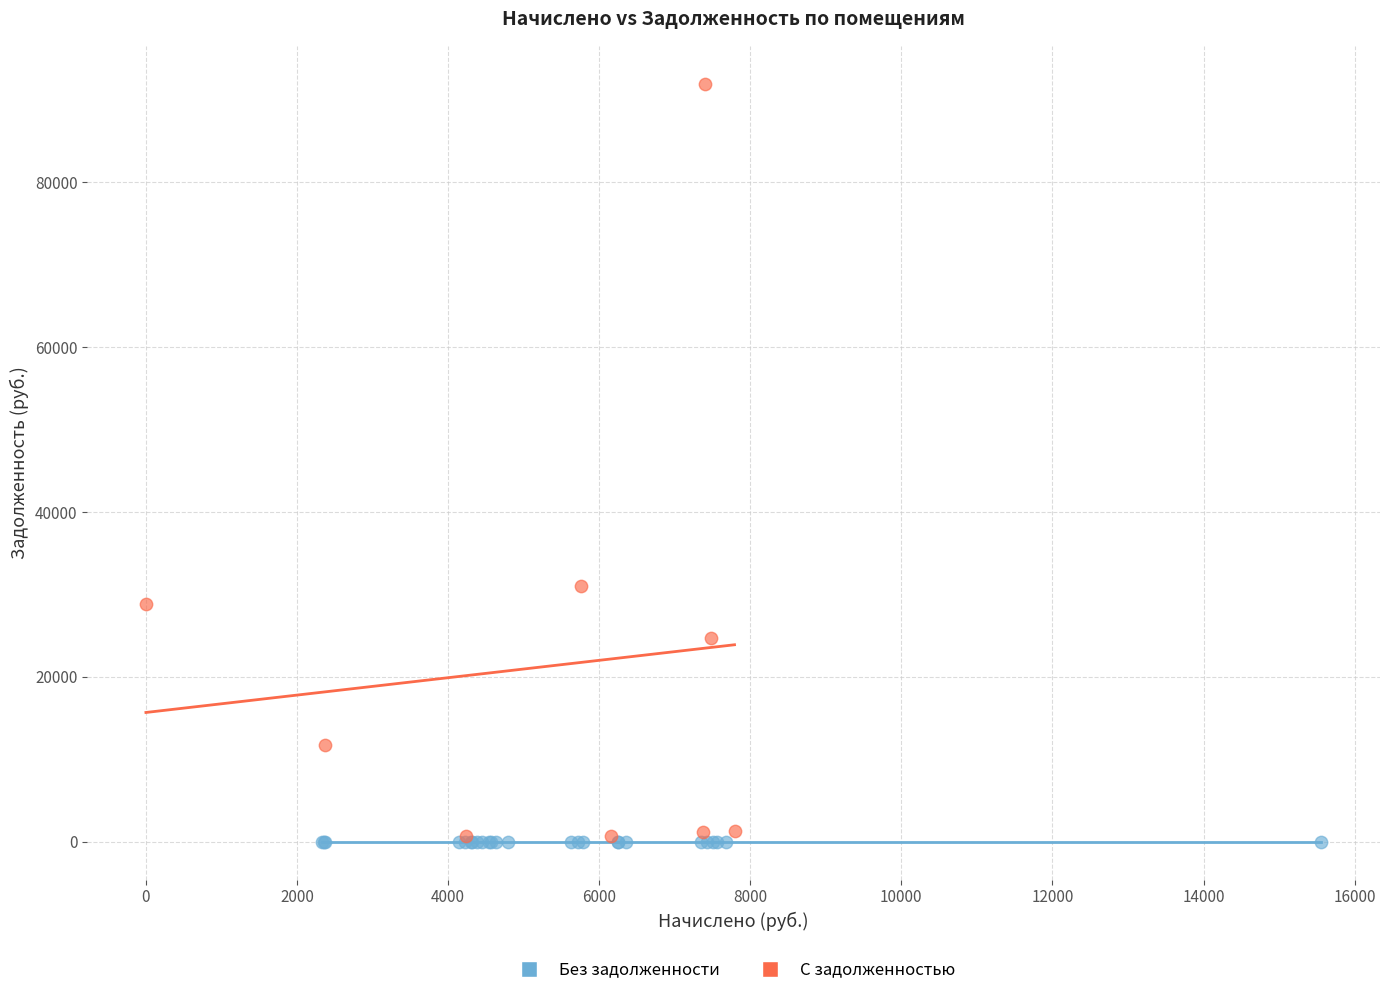

Which series contains the highest Y value?

С задолженностью